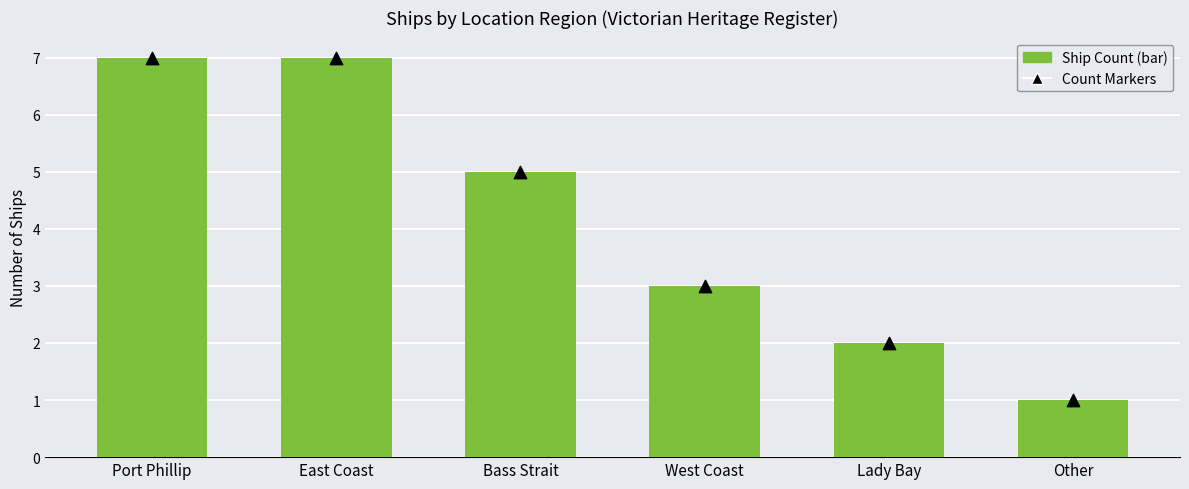

Which series has the largest Y range (max minus min)?

Ship Count